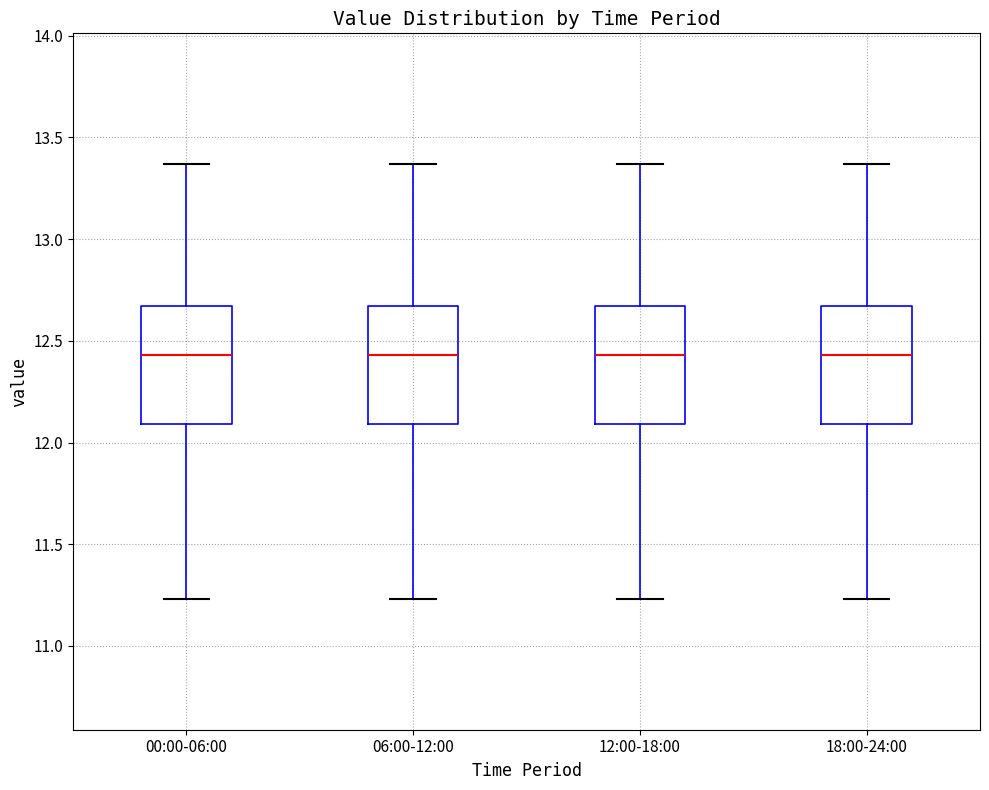

Where does the lower whisker of the box for 12:00-18:00 end on the y-axis? The values are not printed on the chart, so give them approximately, as read against the axis.

11.25